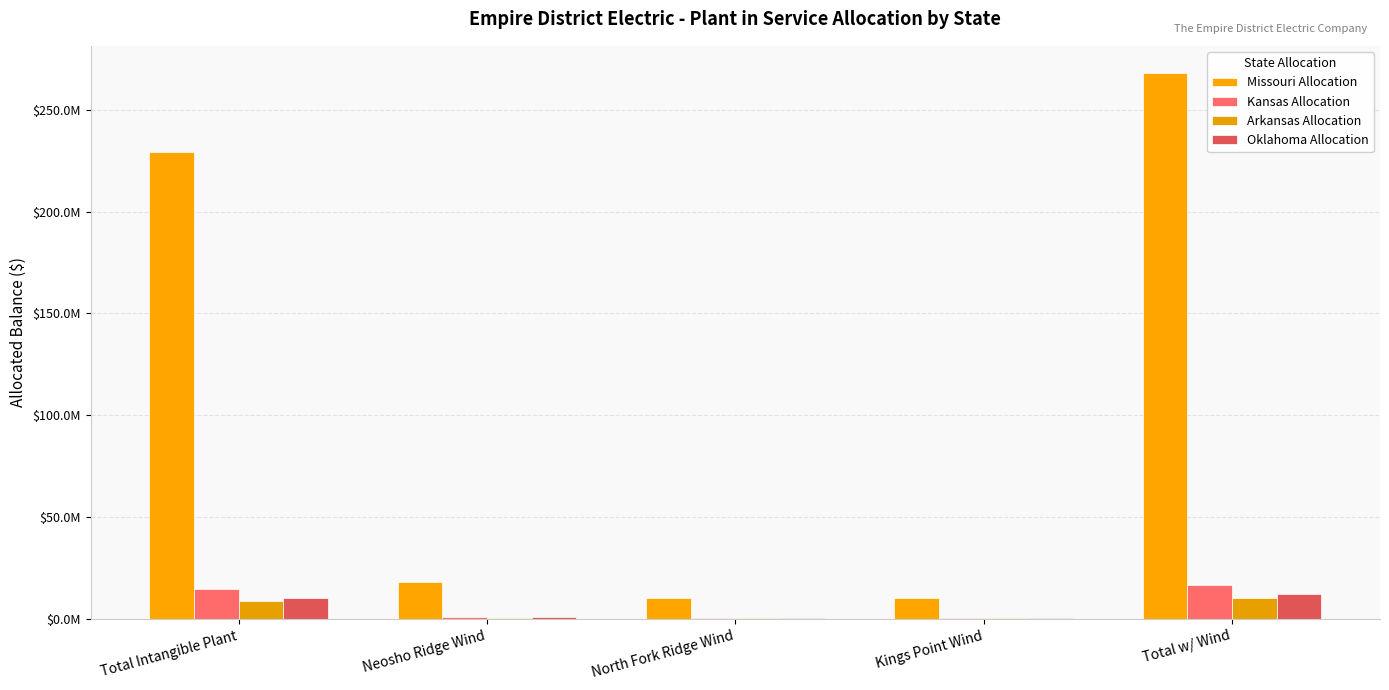

How many categories are shown in the chart?

5